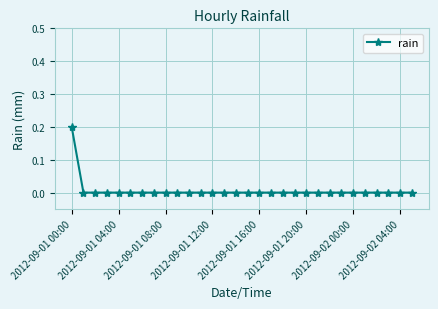

Reading left to right, list all the values displayed in this chart.

0.2	0.0	0.0	0.0	0.0	0.0	0.0	0.0	0.0	0.0	0.0	0.0	0.0	0.0	0.0	0.0	0.0	0.0	0.0	0.0	0.0	0.0	0.0	0.0	0.0	0.0	0.0	0.0	0.0	0.0